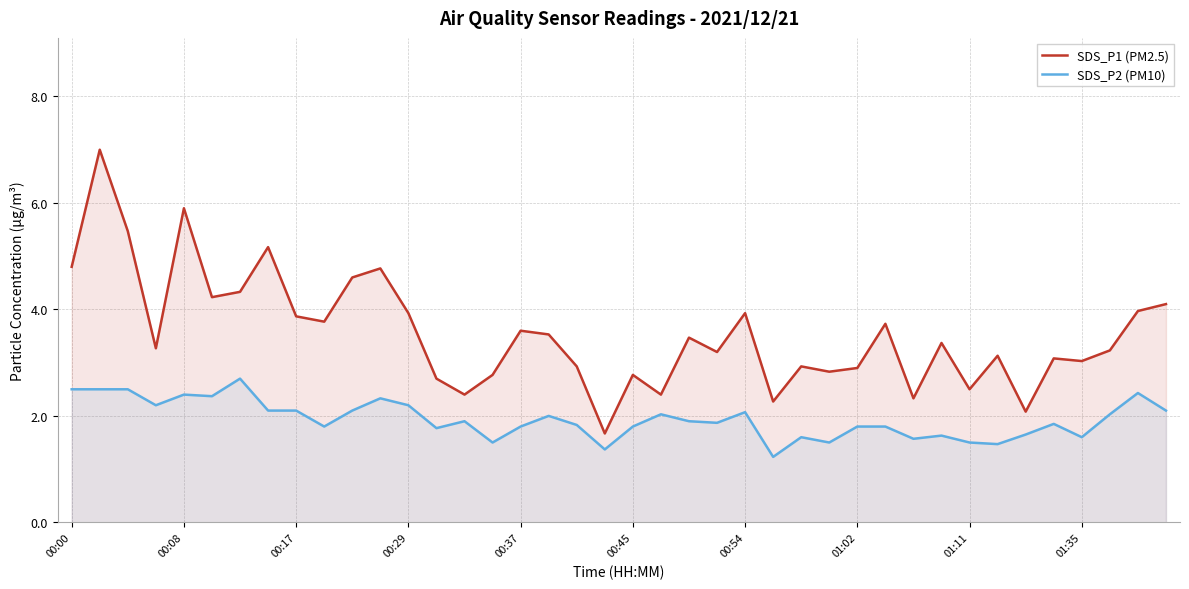

What is the difference between the highest and lowest values at 25?

1.0